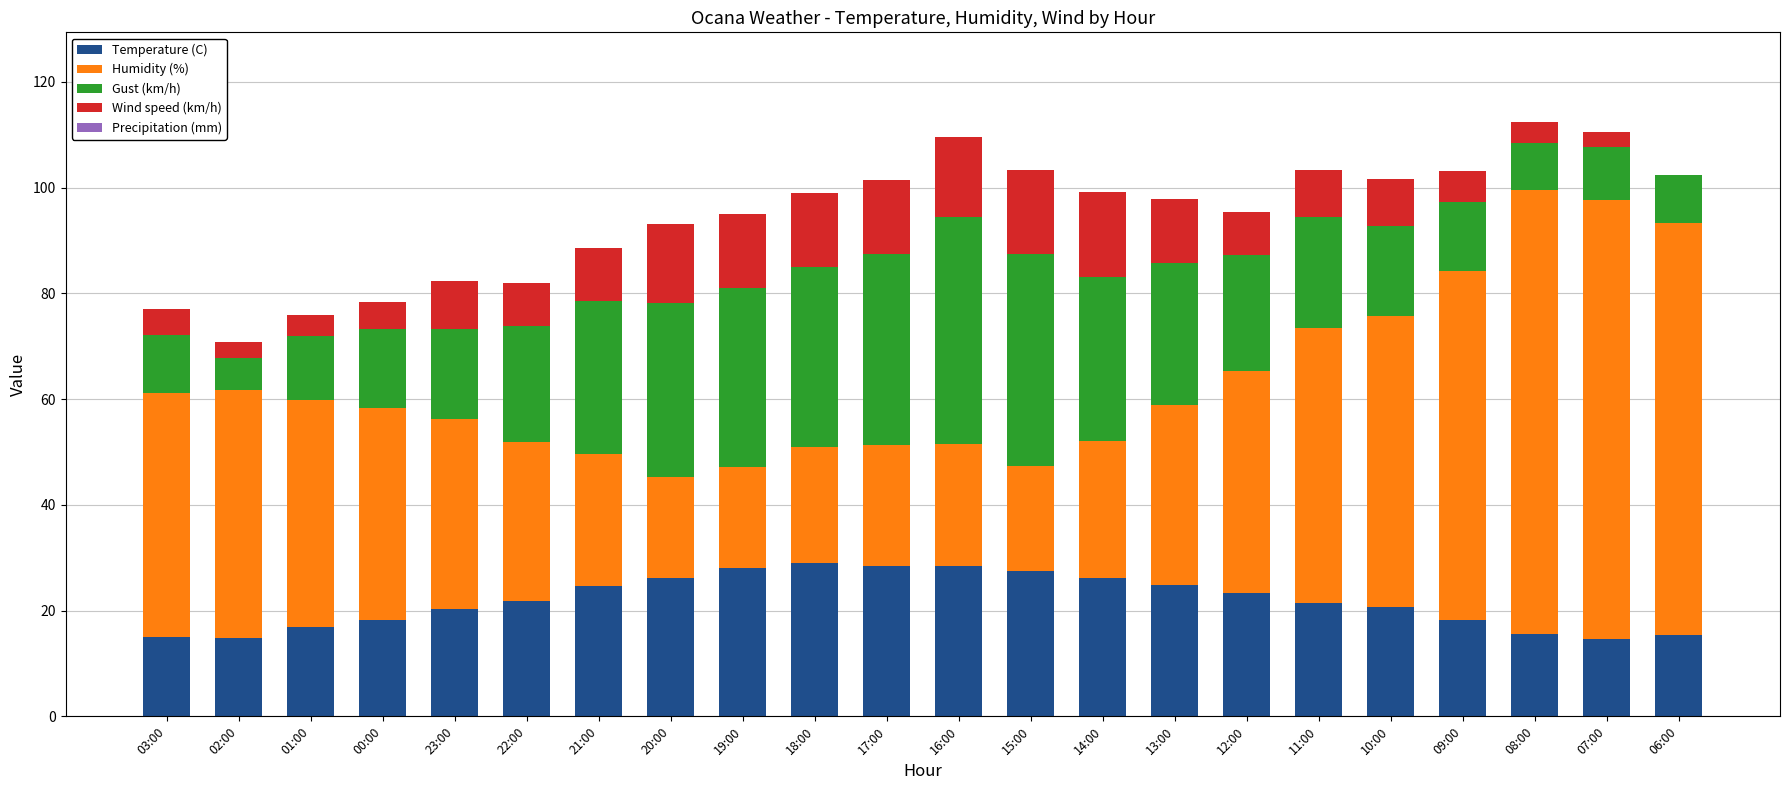

What is the difference between the Temperature (C) values at 14:00 and 13:00?

1.3